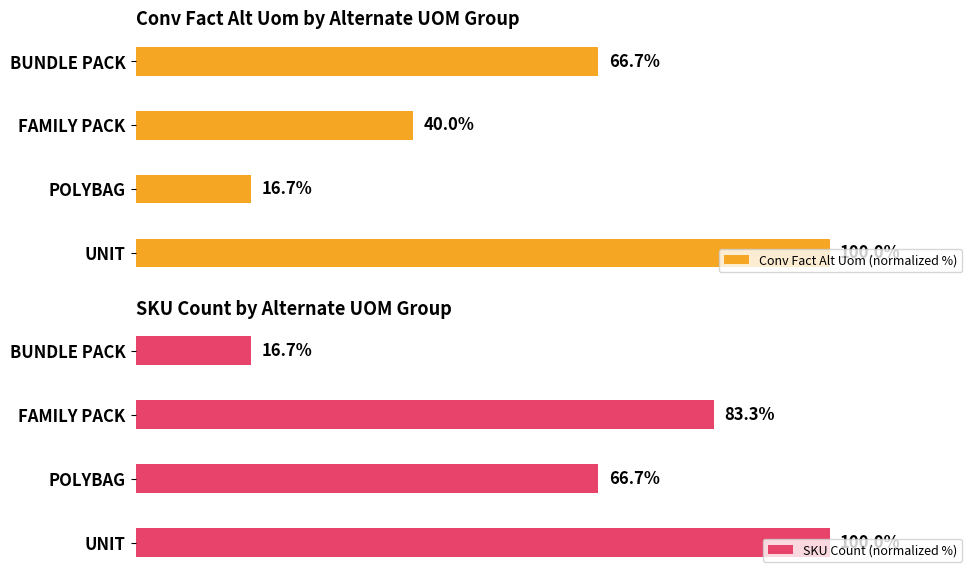

Rank the categories by SKU Count (normalized %) value from highest to lowest.

UNIT, FAMILY PACK, POLYBAG, BUNDLE PACK